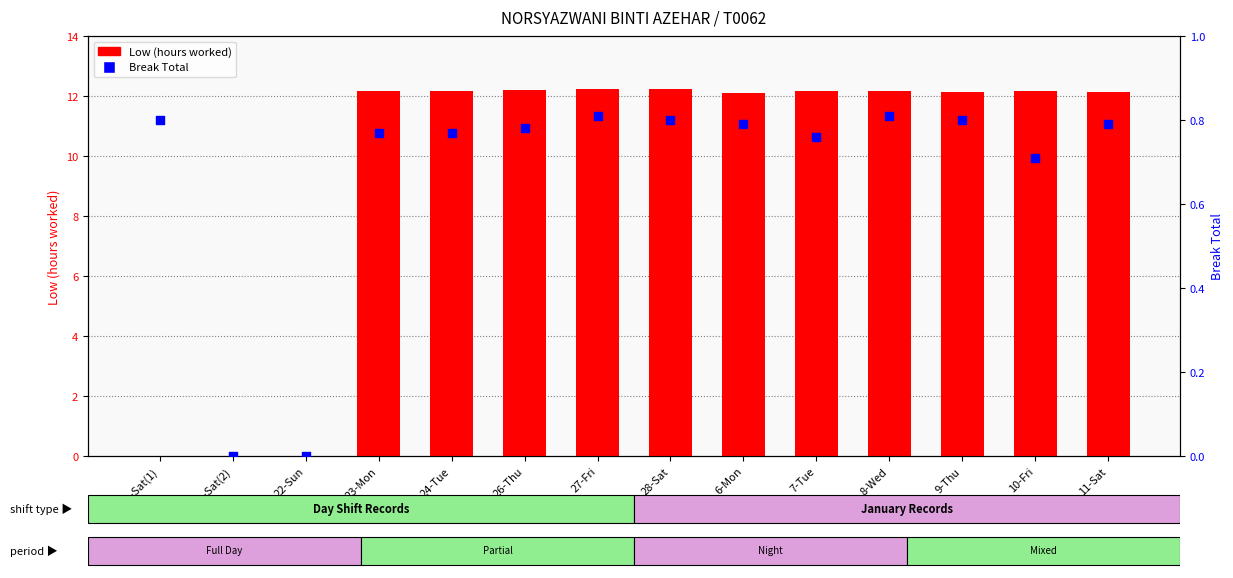

Which series contains the lowest Y value?

Low (hours worked)